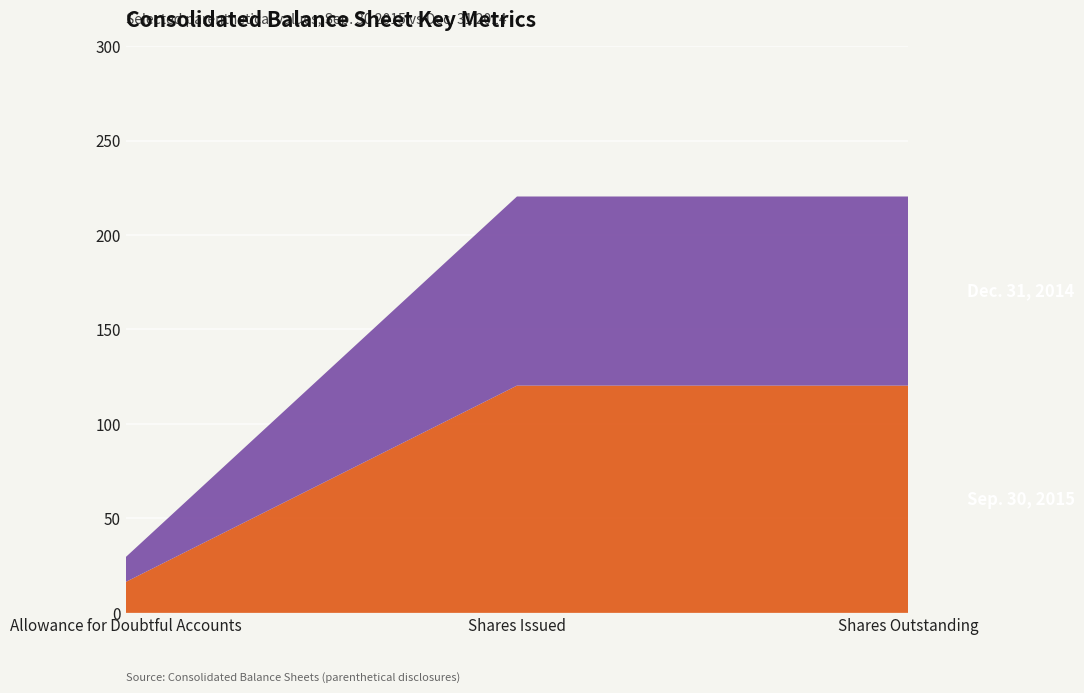

Reading right to left, what are all the values shown in this chart?

Sep. 30, 2015: 120.3	120.3	16.4
Dec. 31, 2014: 100.1	100.1	13.2